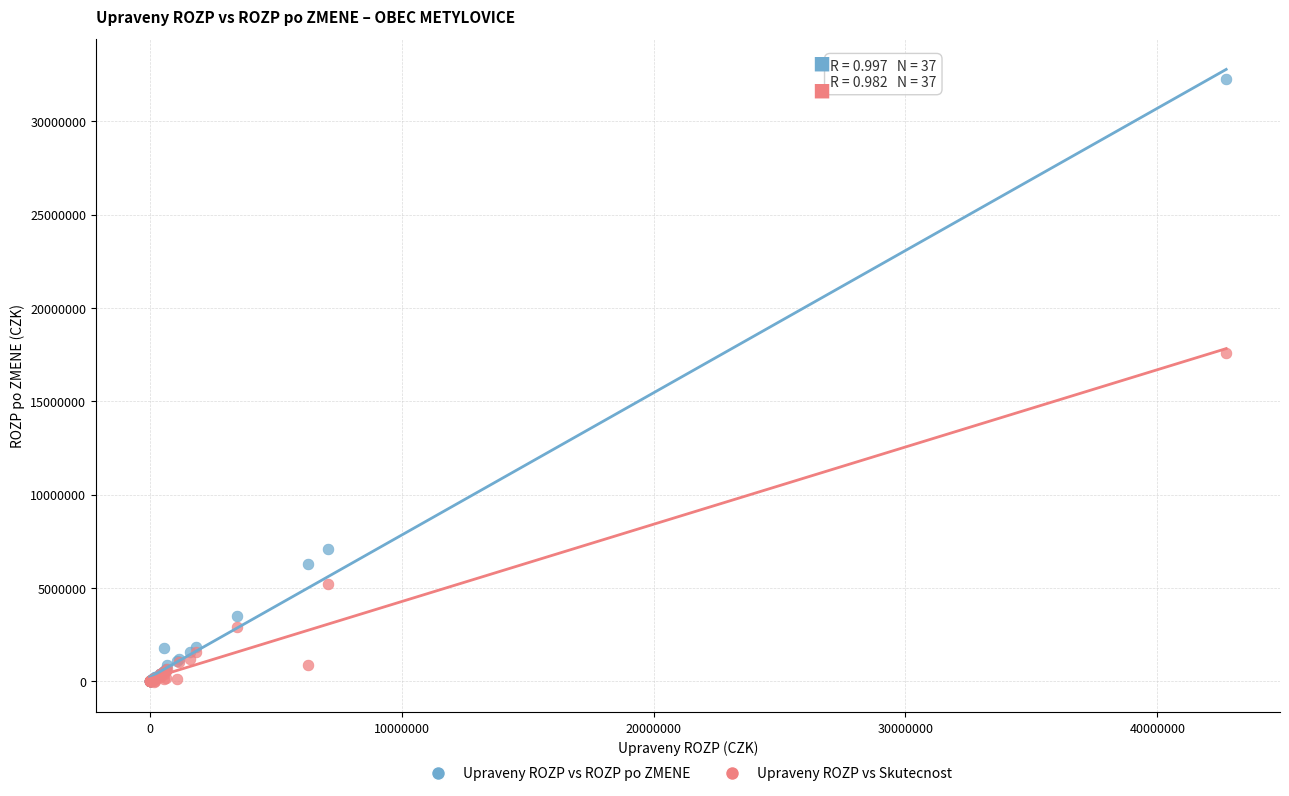

In the Upraveny ROZP vs Skutecnost series, what Y value is closest to 8788488?

5189381.3